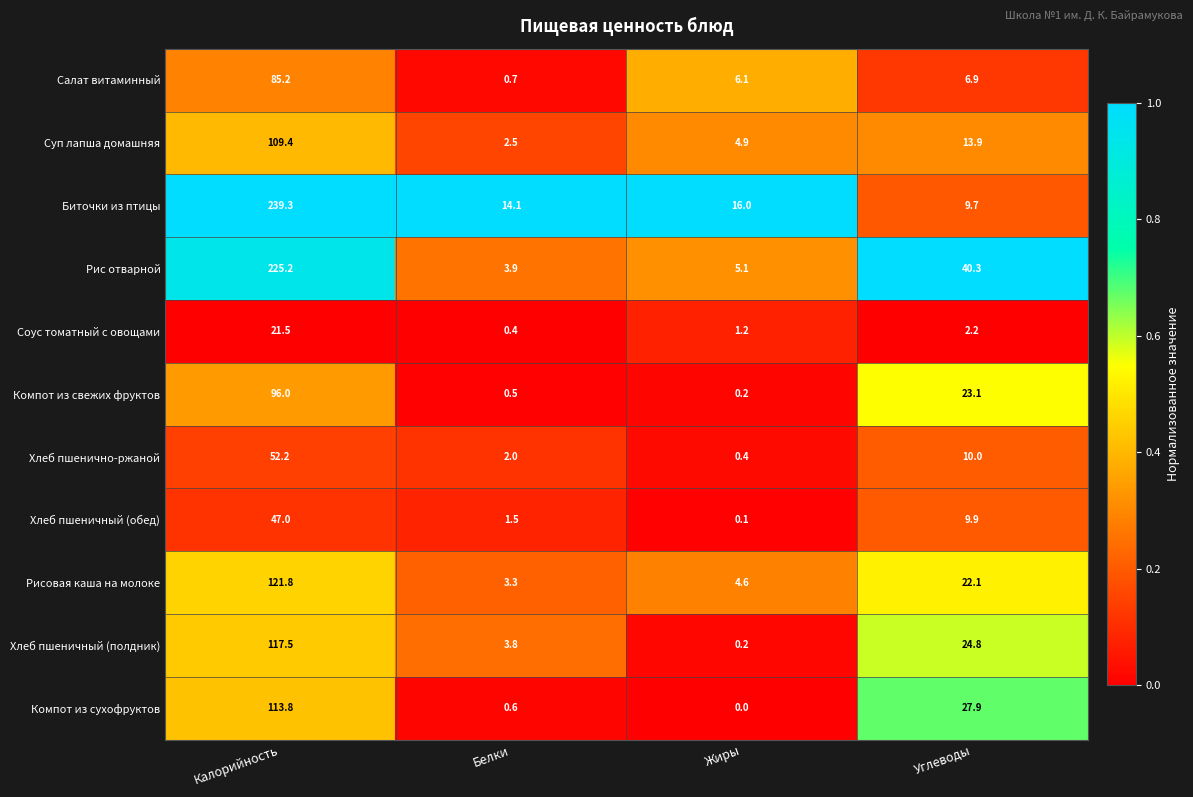

What is the difference between the maximum and minimum values in the Компот из сухофруктов series?

113.8